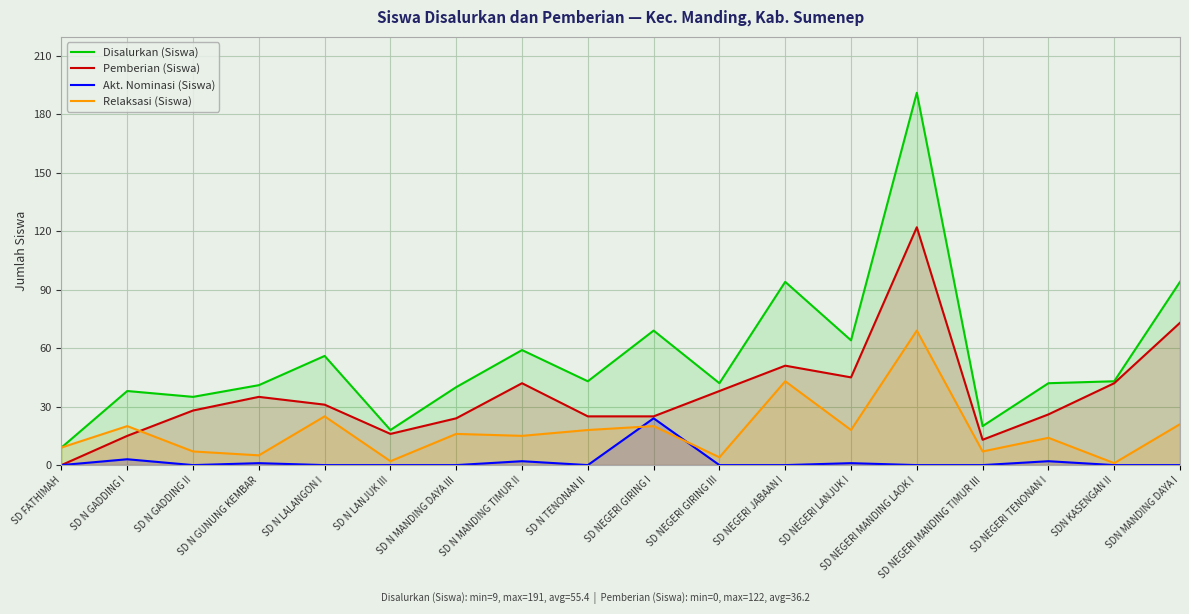

Does the chart display data point markers on the line(s)?

No